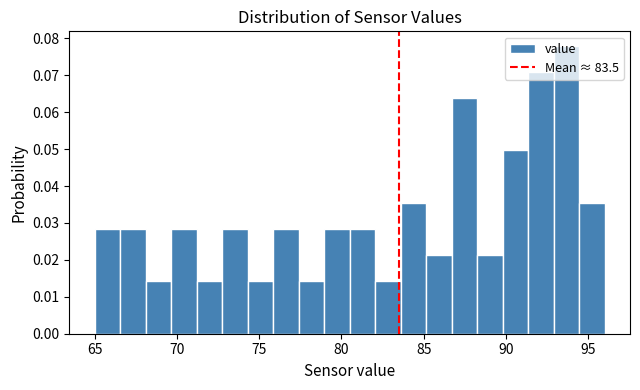

Around what value on the x-axis is the tallest bar? Give the approximate position of its centre, as read against the axis.

93.5